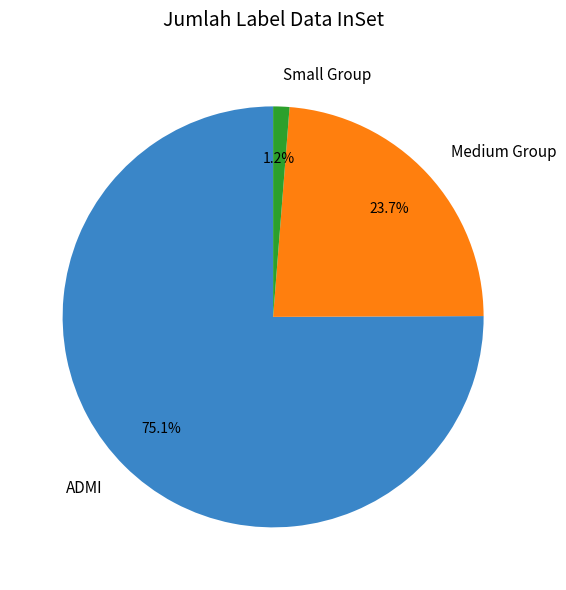

What portion of the pie excludes Medium Group?

76.3%